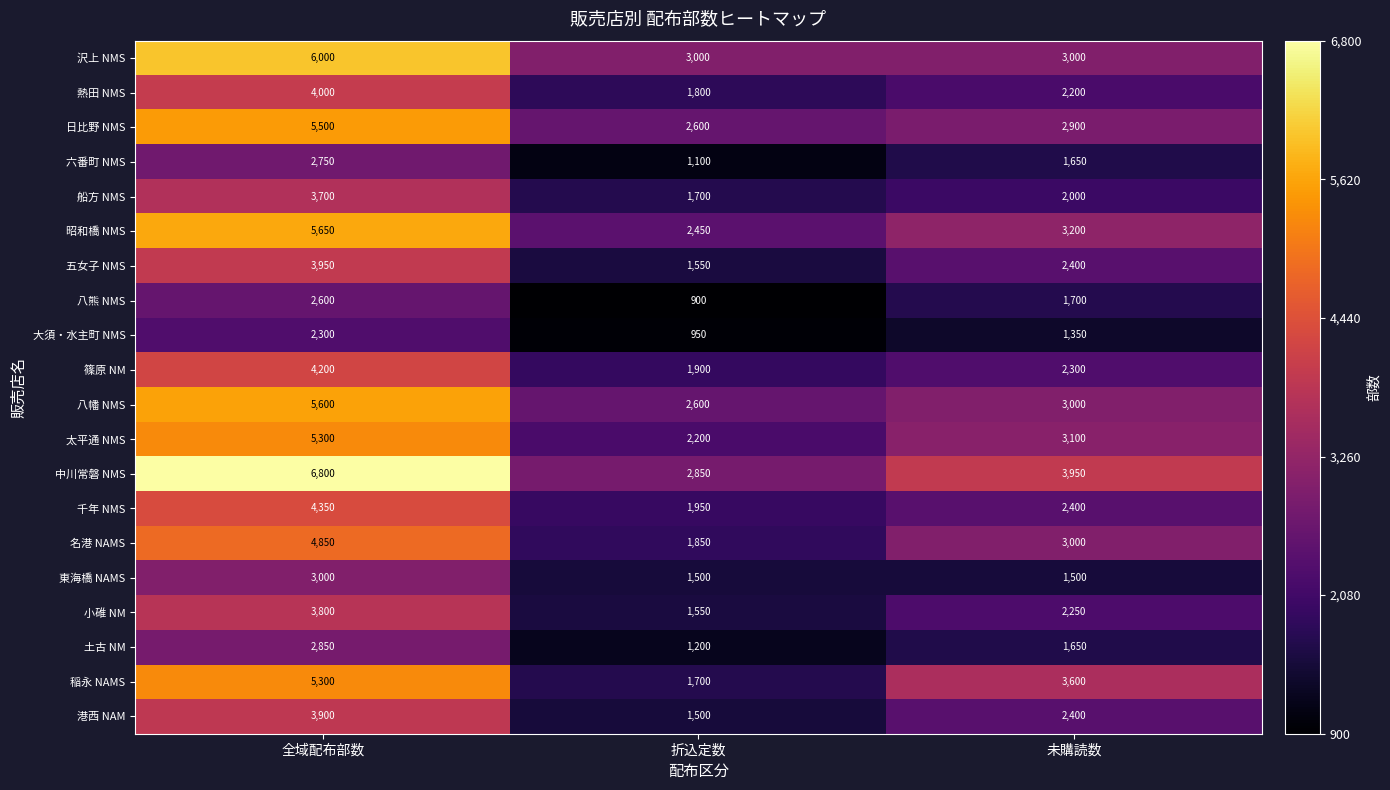

What value does the 昭和橋 NMS series have at 全域配布部数?

5650